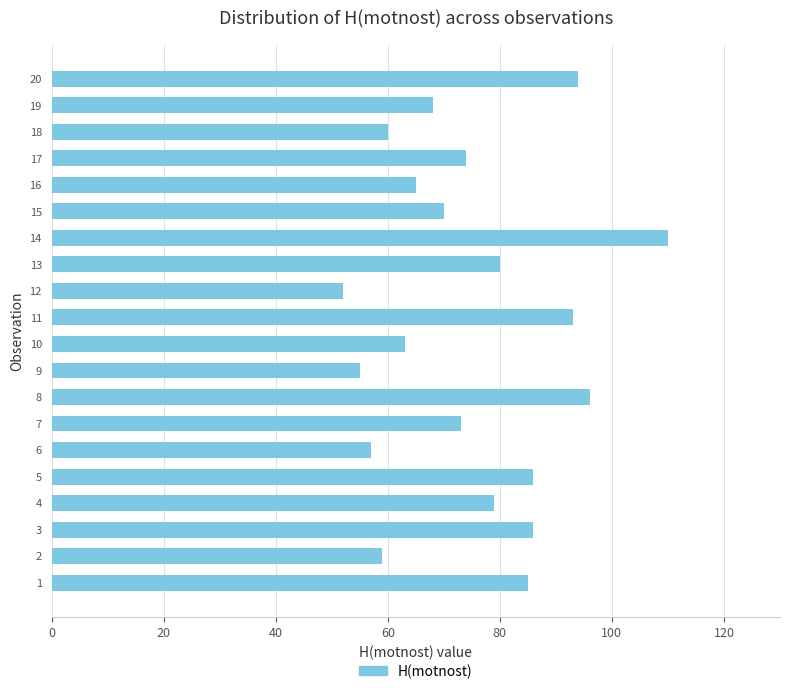

Does the chart contain stacked bars?

No